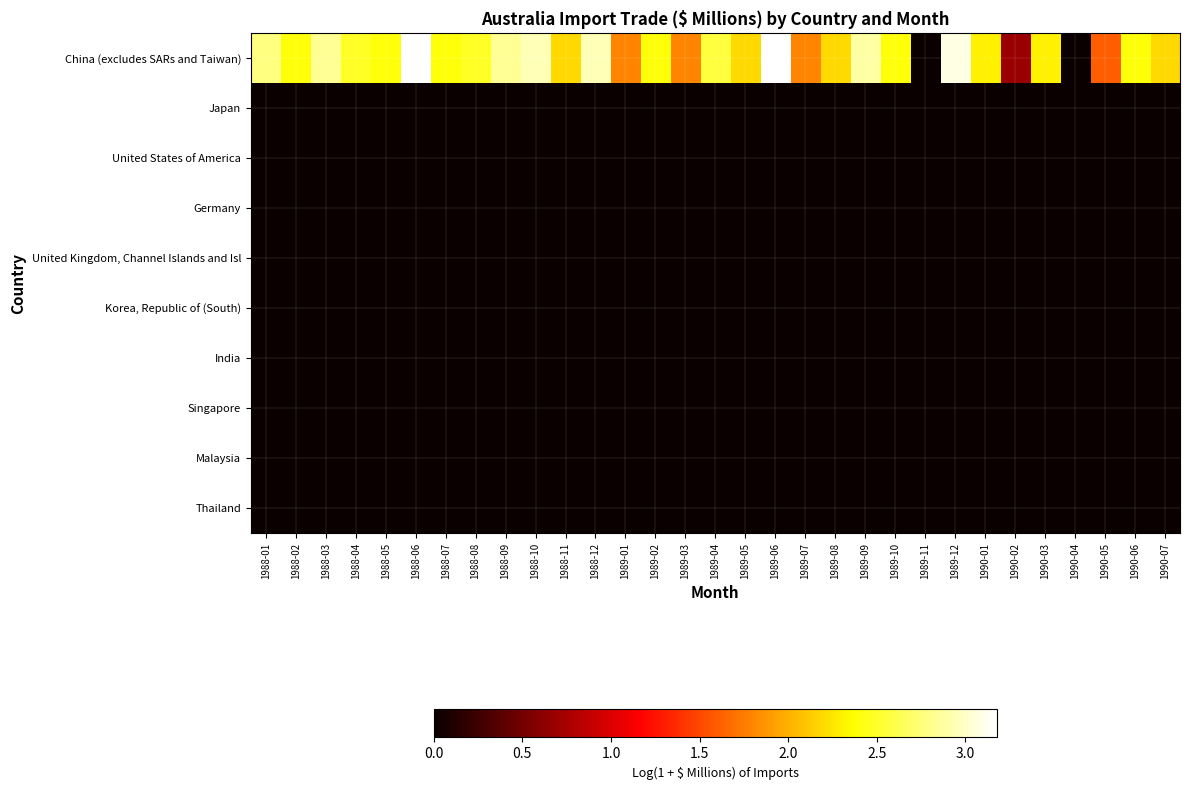

Which series has the largest total across all categories?

China (excludes SARs and Taiwan)